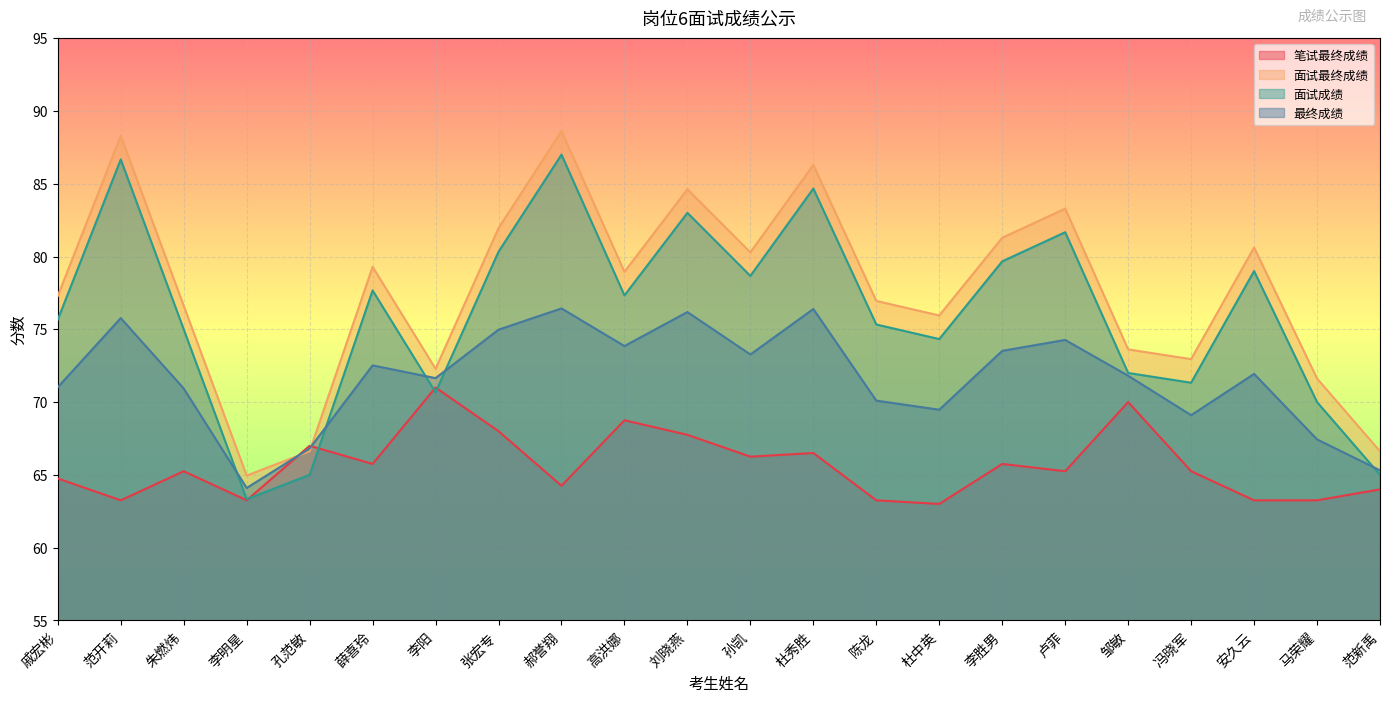

At which label does 面试最终成绩 reach its minimum?

李明星